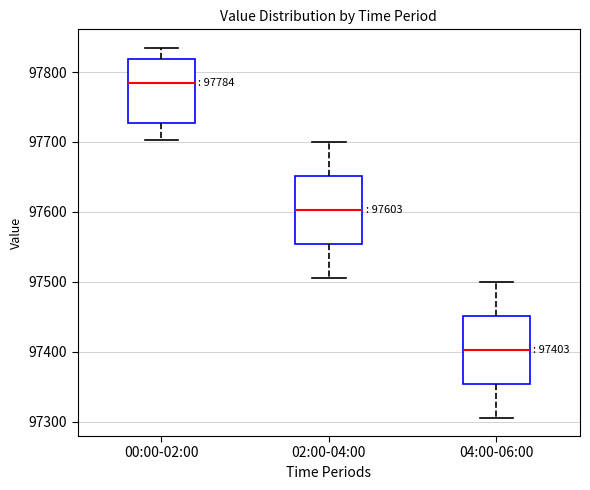

Which box's median line is the lowest?

04:00-06:00